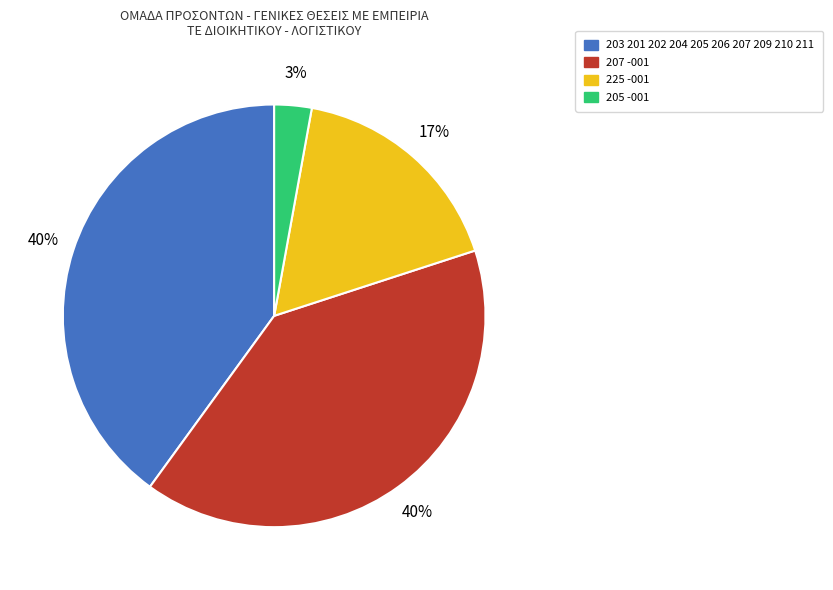

Does any single category account for the majority?

No